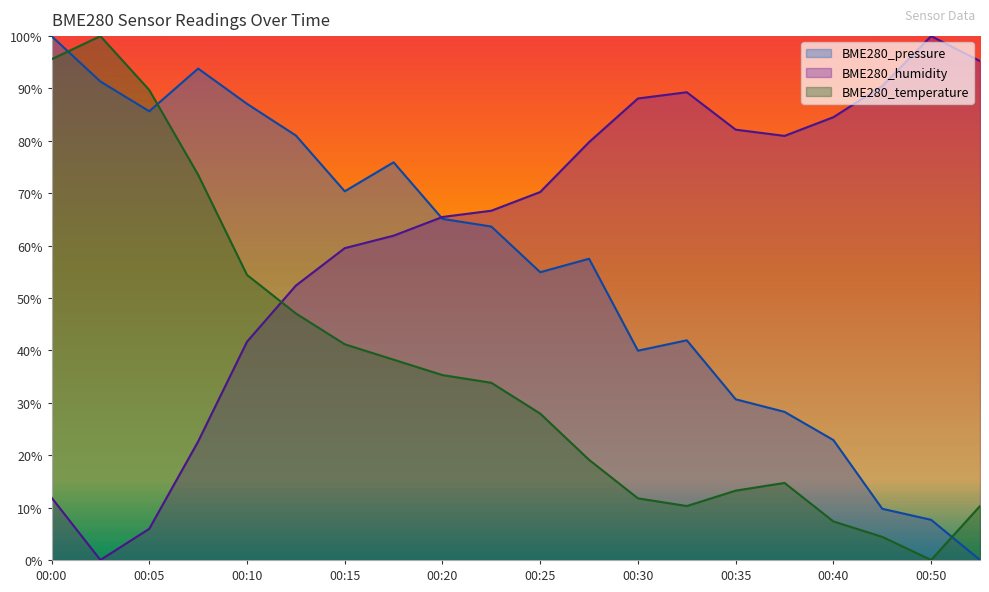

At which category is the sum across all series the highest?

00:00